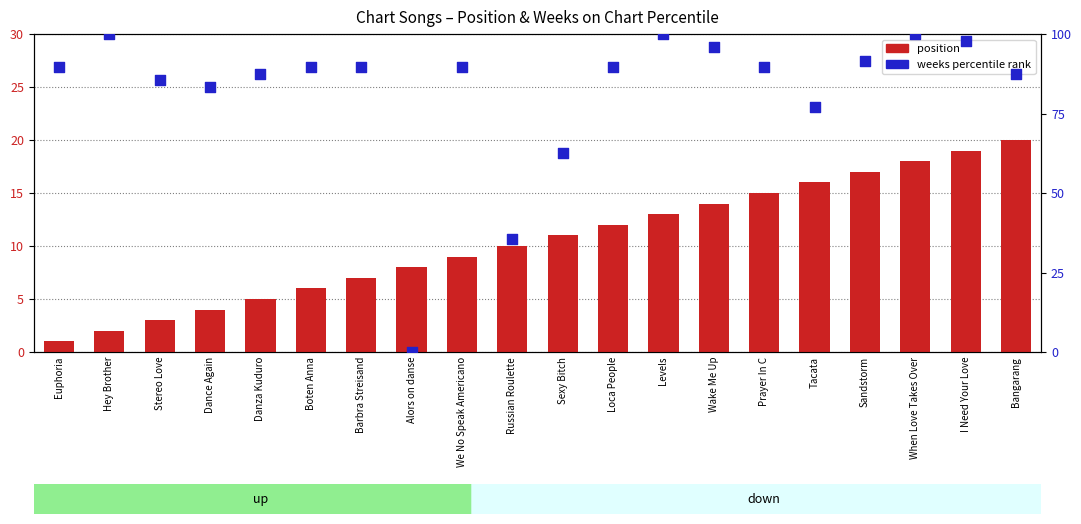

At how many categories does at least one series exceed 49?

18